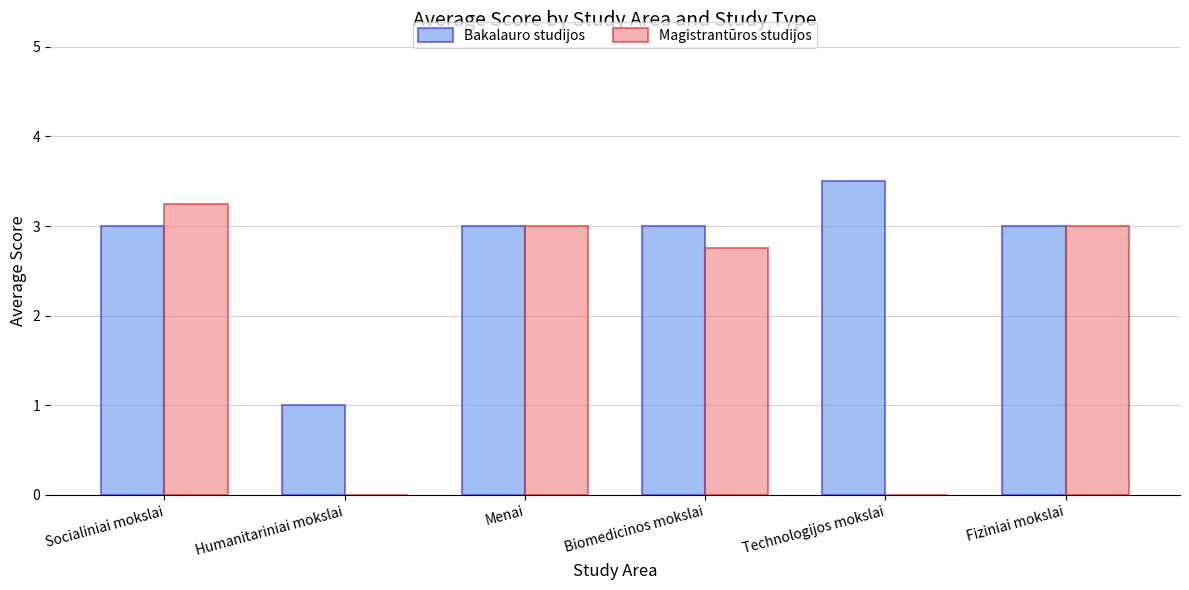

What are all the series names shown in the legend?

Bakalauro studijos, Magistrantūros studijos